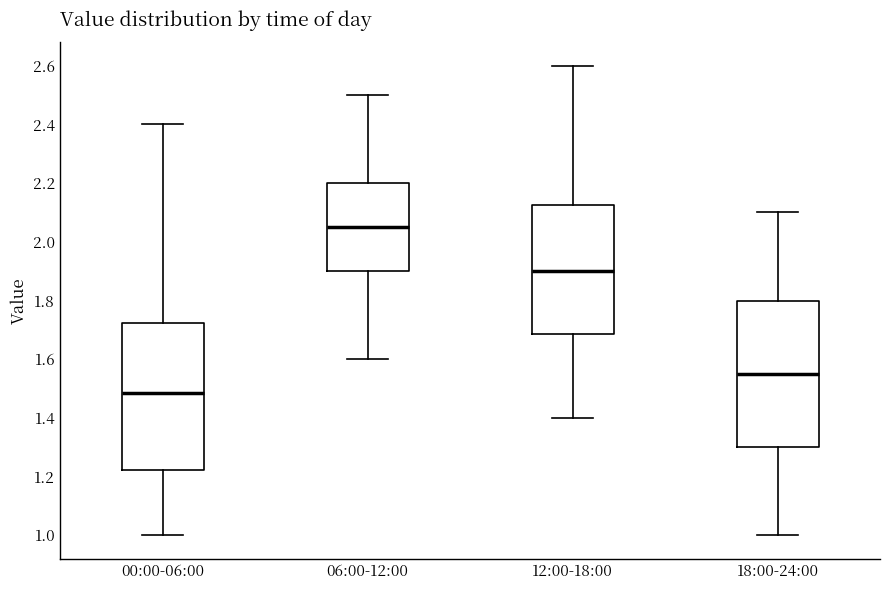

Reading left to right, transcribe this box plot: for each box, give where its median line is, the range the box spans, and where its two whiskers end, as read against the y-axis. The values are not printed on the chart, so give them approximately, as read against the axis.

00:00-06:00: median 1.48, box 1.22 to 1.72, whiskers 1.00 to 2.40
06:00-12:00: median 2.06, box 1.90 to 2.20, whiskers 1.60 to 2.50
12:00-18:00: median 1.90, box 1.68 to 2.12, whiskers 1.40 to 2.60
18:00-24:00: median 1.56, box 1.30 to 1.80, whiskers 1.00 to 2.10